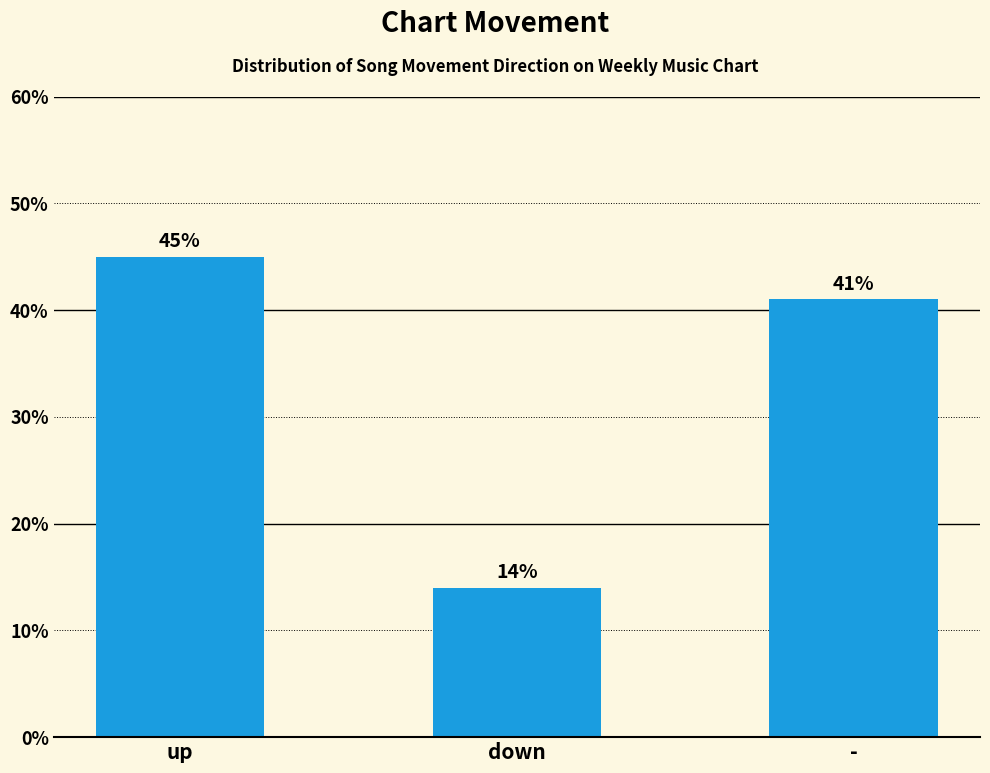

Reading left to right, what are all the values shown in this chart?

45.0	14.0	41.0